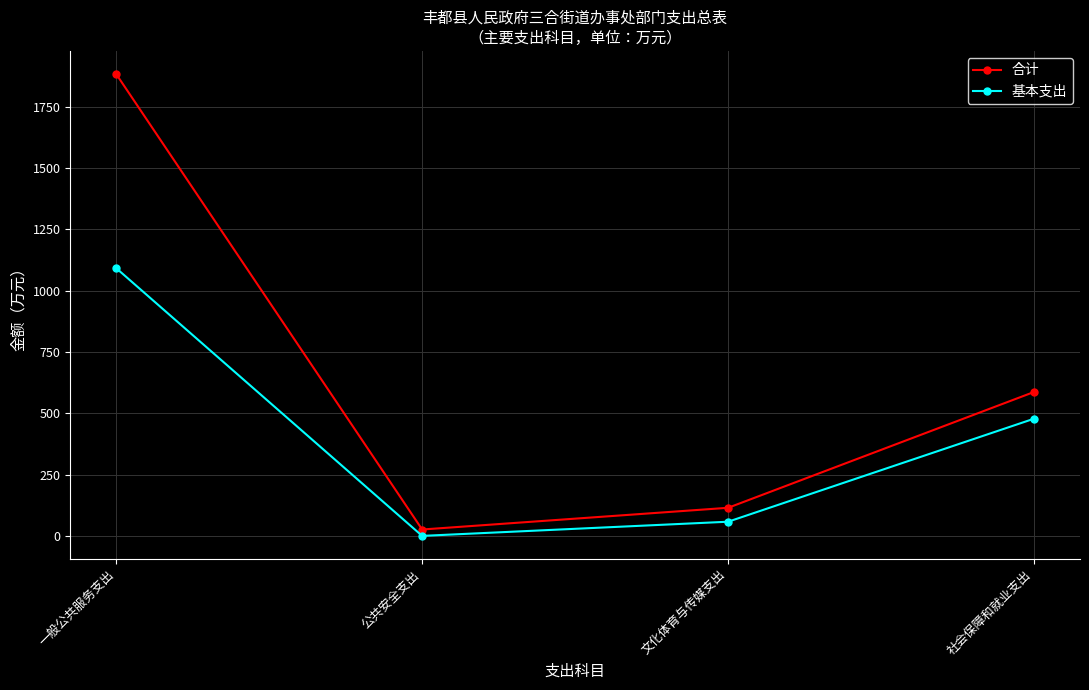

The value of 基本支出 at 公共安全支出 is -668.3. True or false?

False